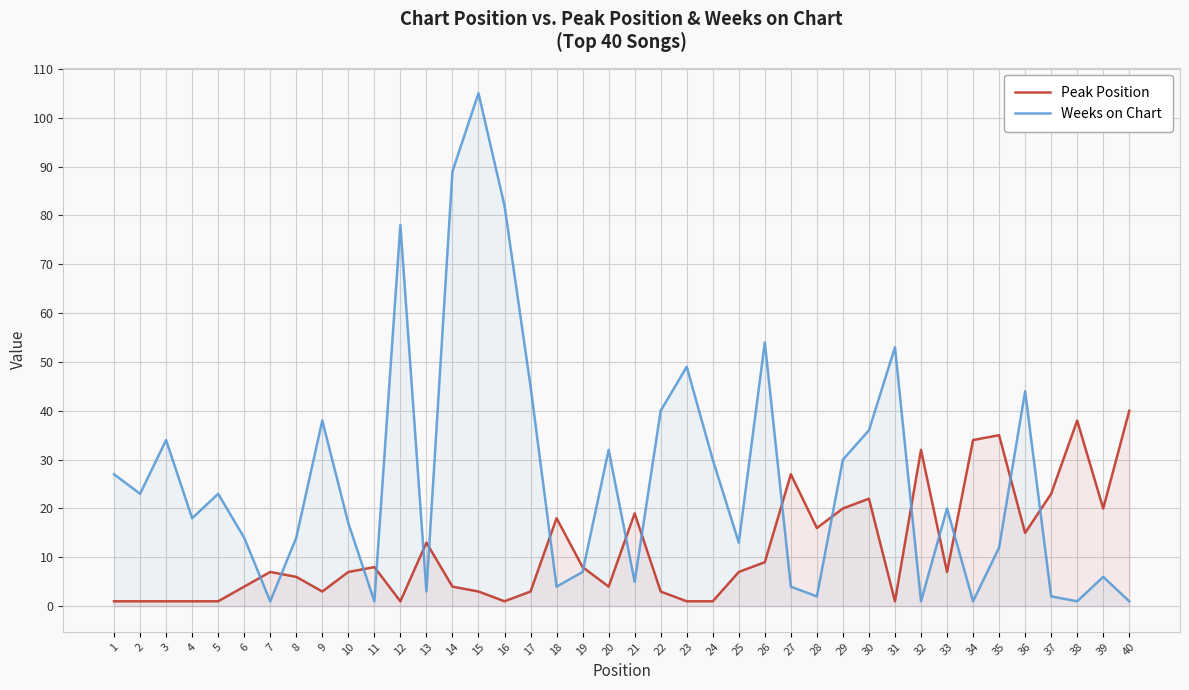

What is the highest value of the Weeks on Chart series?

105